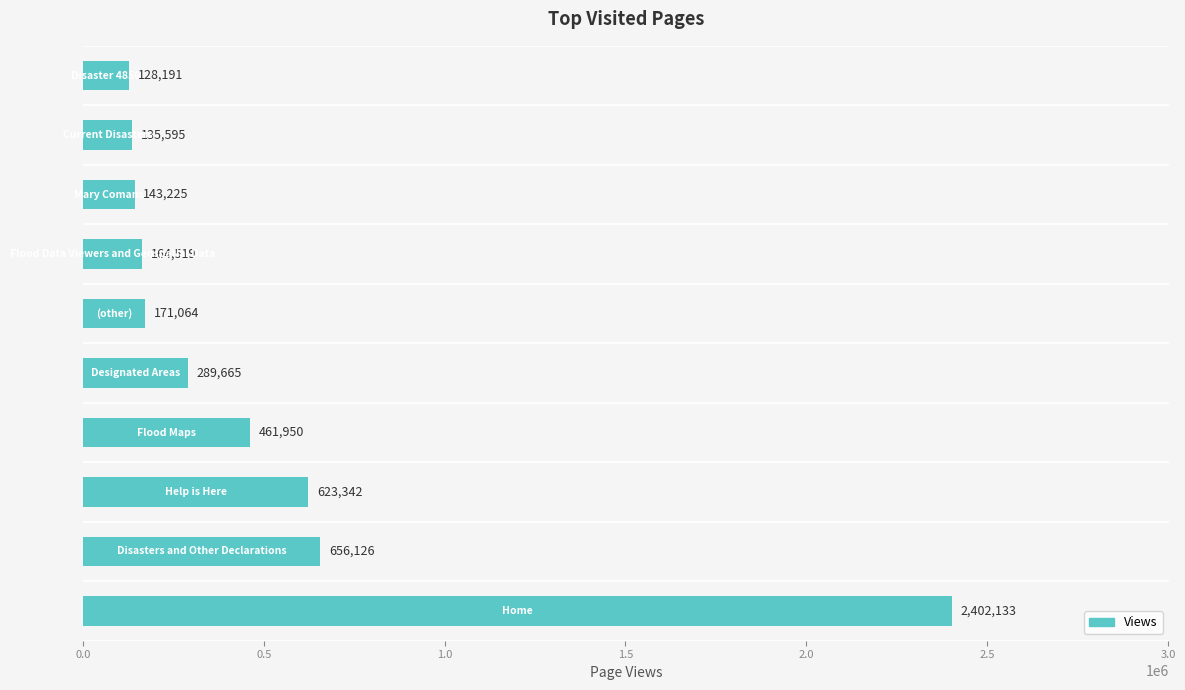

What is the smallest value displayed?

128191